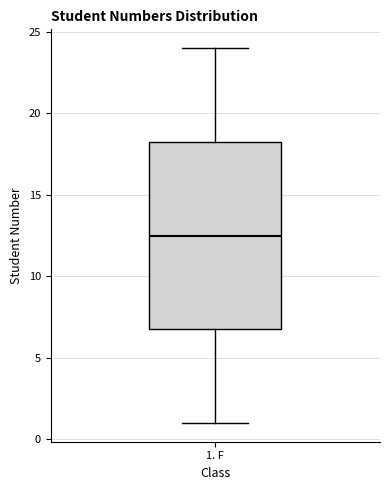

Transcribe this box plot: give where the median line is, the range the box spans, and where the two whiskers end, as read against the y-axis. The values are not printed on the chart, so give them approximately, as read against the axis.

median 12.5, box 7.0 to 18.5, whiskers 1.0 to 24.0